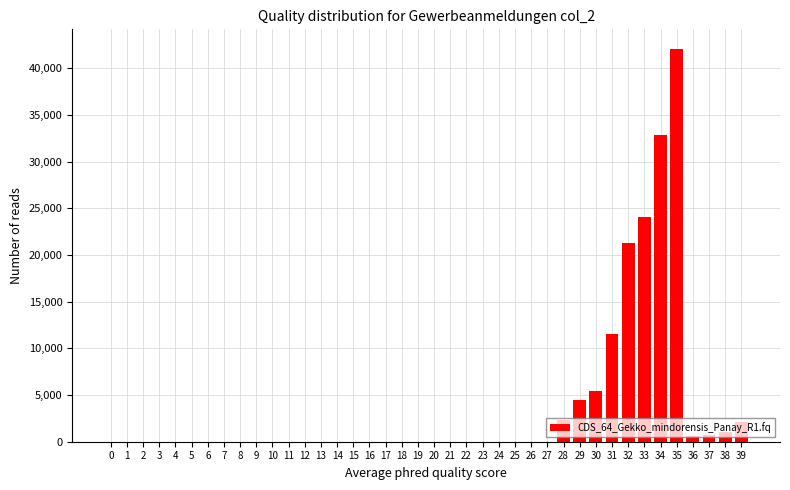

What is the maximum value shown in the chart?

42067